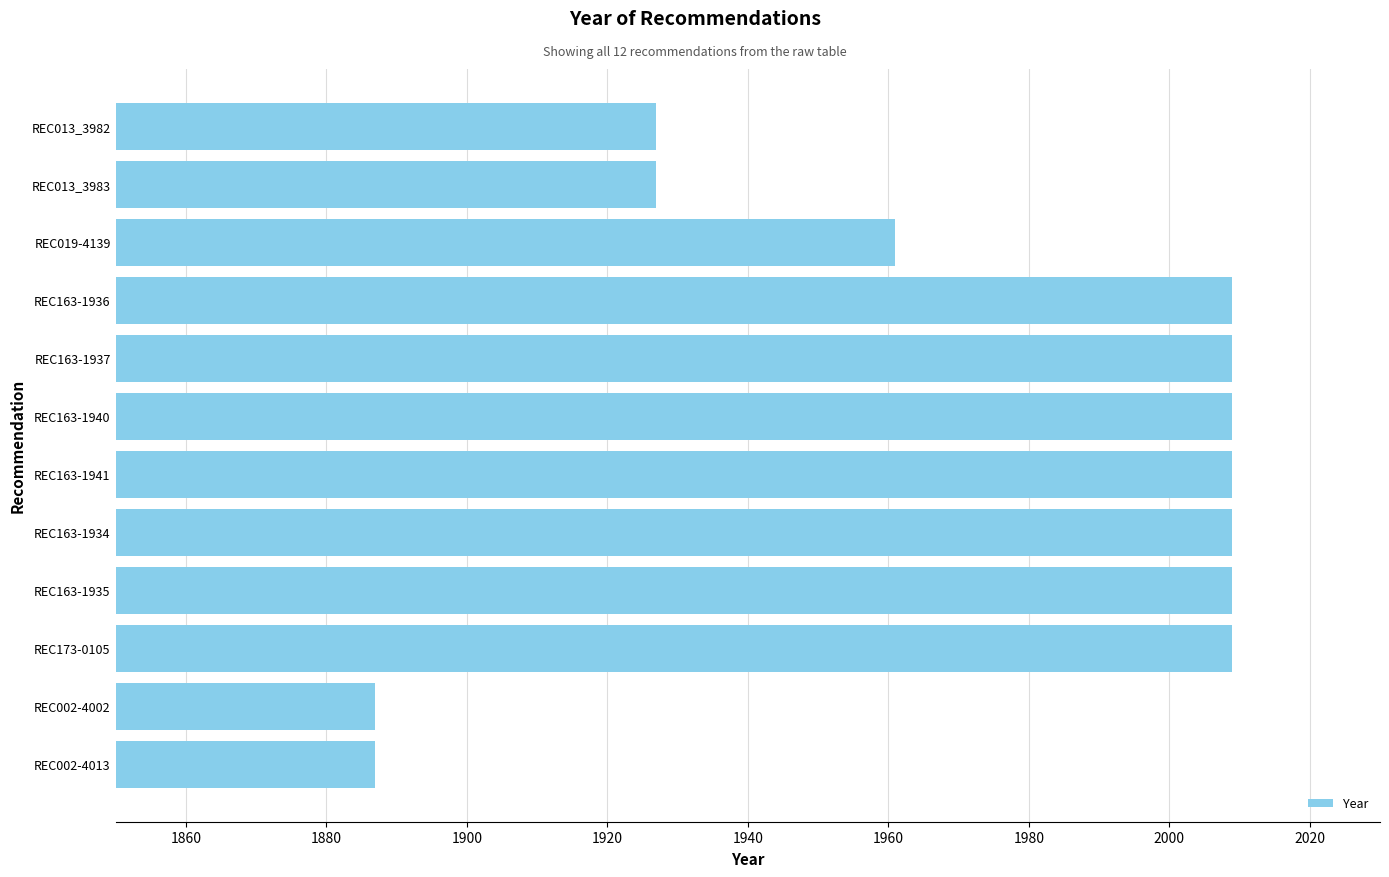

What is the average value?

1971